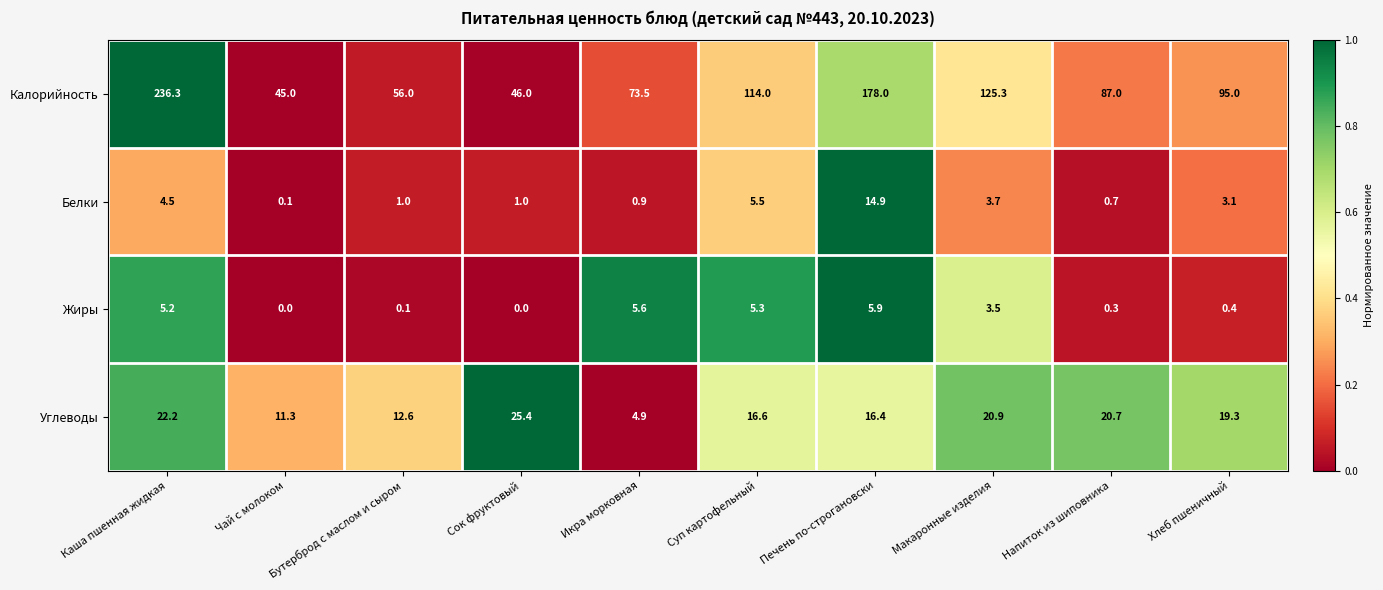

What is the difference between the maximum and minimum values in the Белки series?

14.8